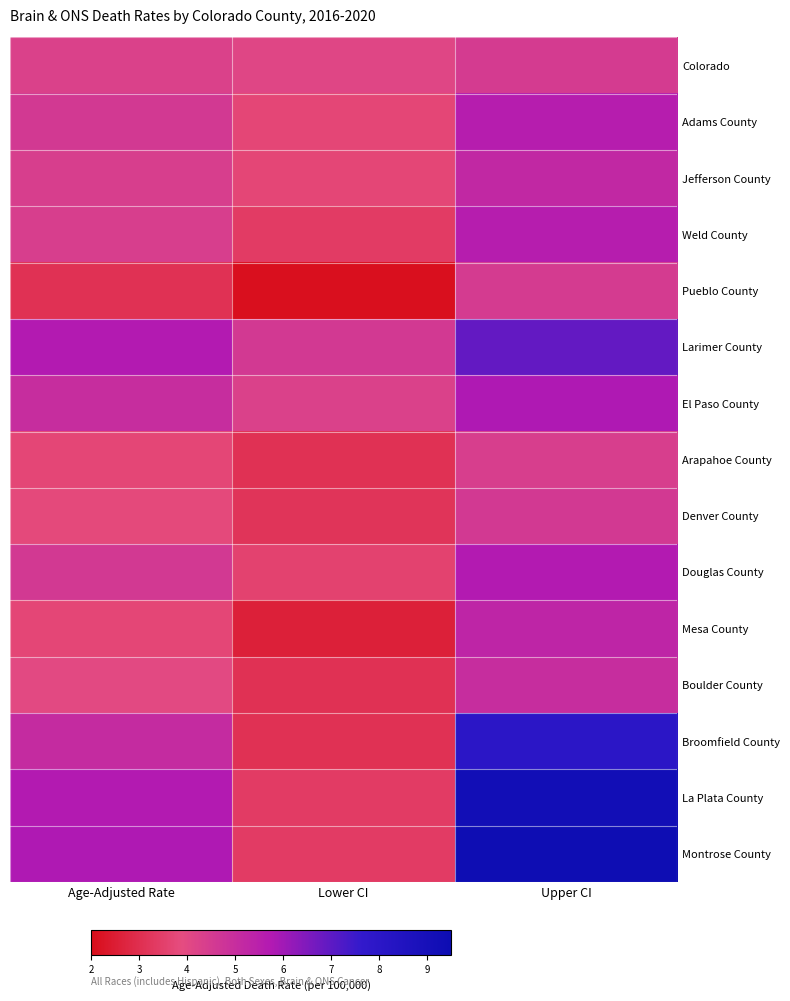

What is the smallest value displayed?

2.1